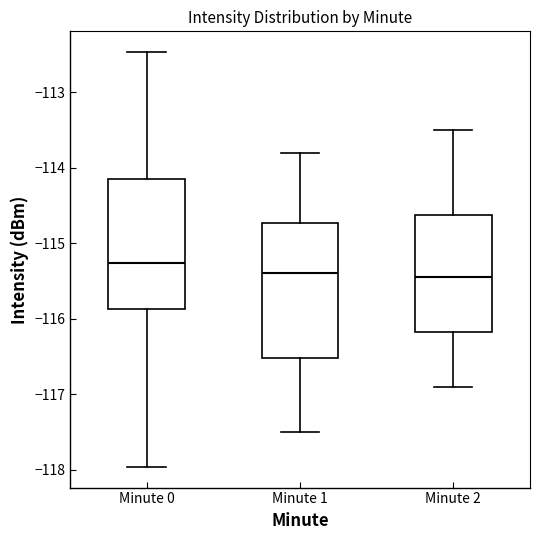

Reading left to right, transcribe this box plot: for each box, give where its median line is, the range the box spans, and where its two whiskers end, as read against the y-axis. The values are not printed on the chart, so give them approximately, as read against the axis.

Minute 0: median -115.3, box -115.9 to -114.1, whiskers -118.0 to -112.5
Minute 1: median -115.4, box -116.5 to -114.7, whiskers -117.5 to -113.8
Minute 2: median -115.4, box -116.2 to -114.6, whiskers -116.9 to -113.5